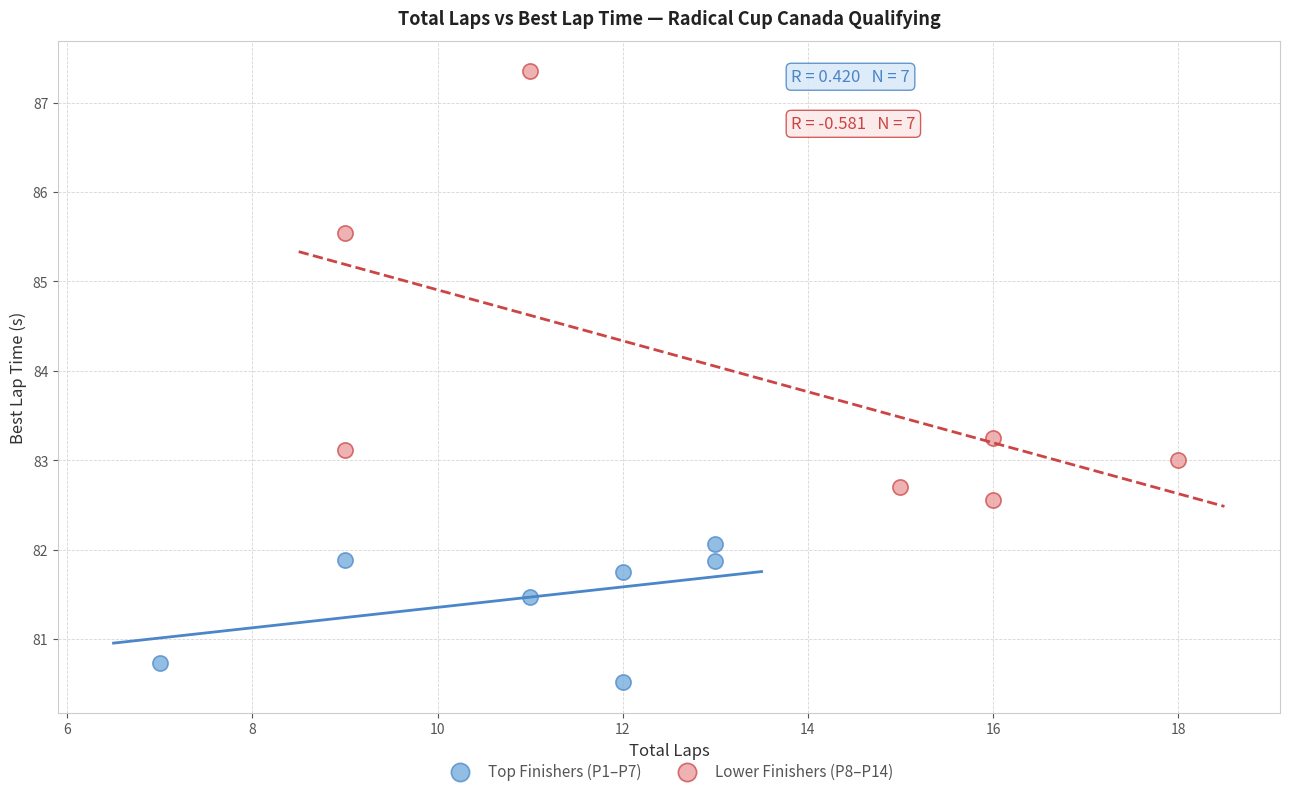

Which series has the largest Y range (max minus min)?

Lower Finishers (P8–P14)